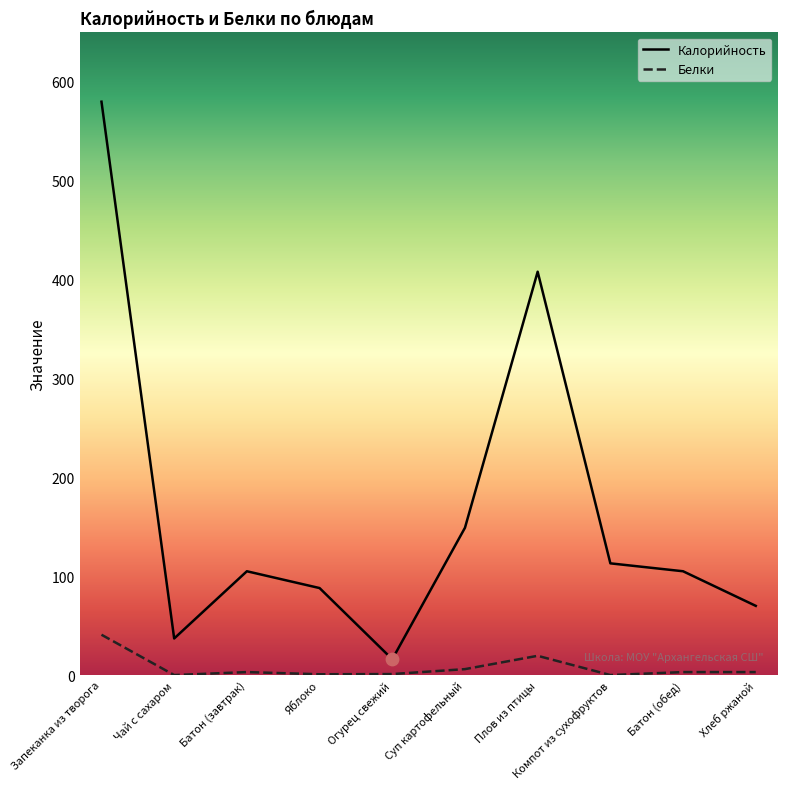

Which series has the largest total across all categories?

Калорийность